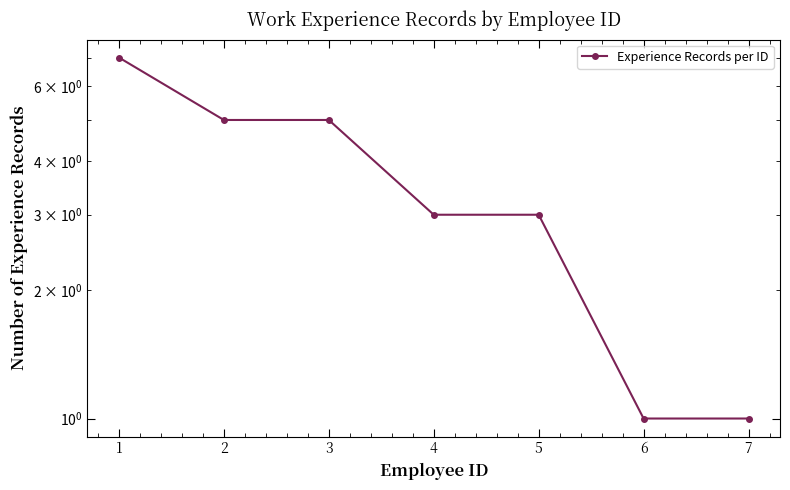

Count the number of categories in the chart.

7